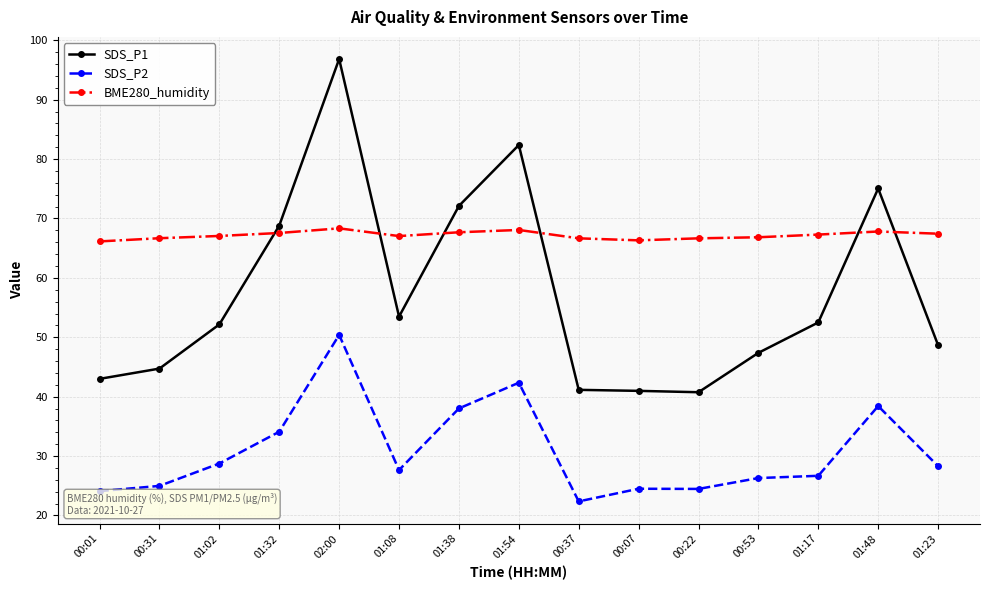

List the series in order of their overall mean, highest first.

BME280_humidity, SDS_P1, SDS_P2